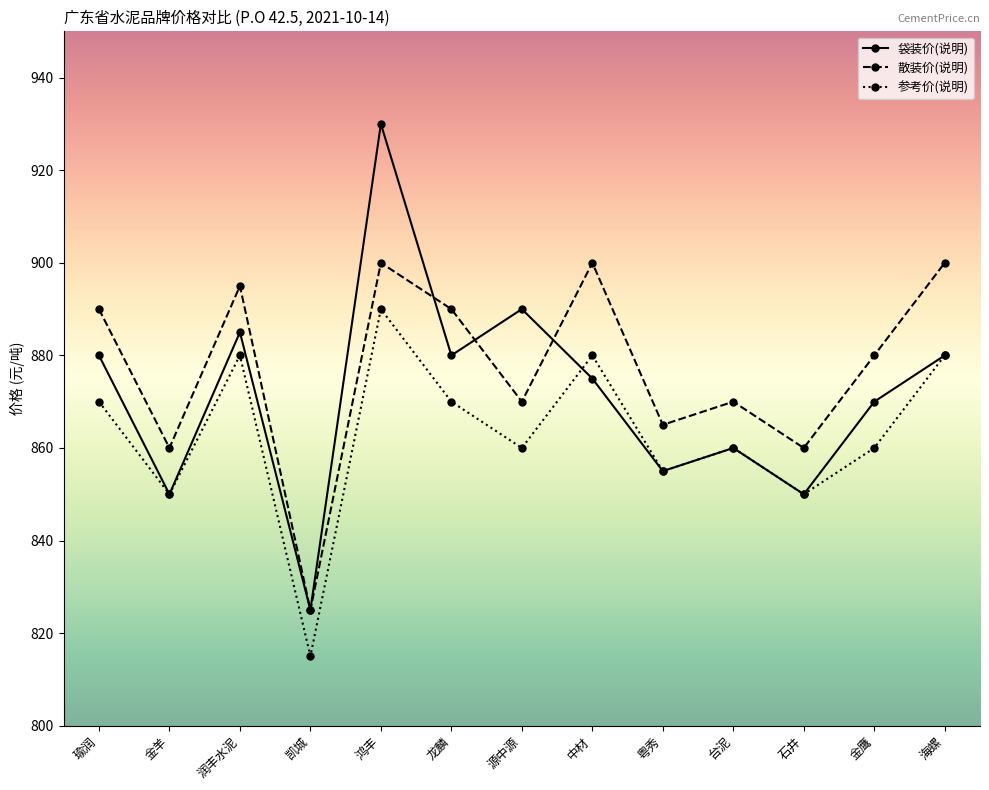

Which series has the widest spread of values?

袋装价(说明)